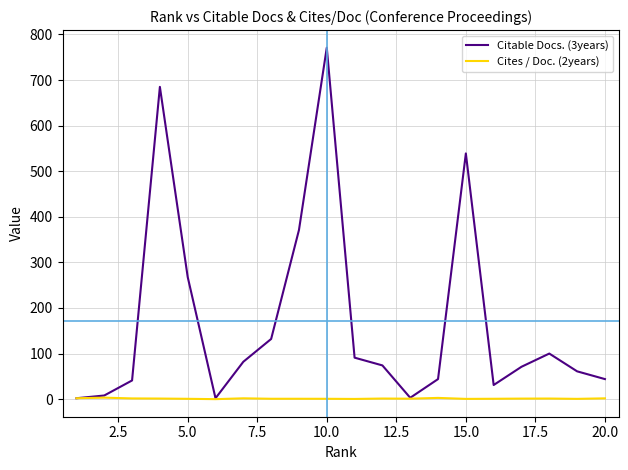

Rank the series by their maximum value, from highest to lowest.

Citable Docs. (3years), Cites / Doc. (2years)